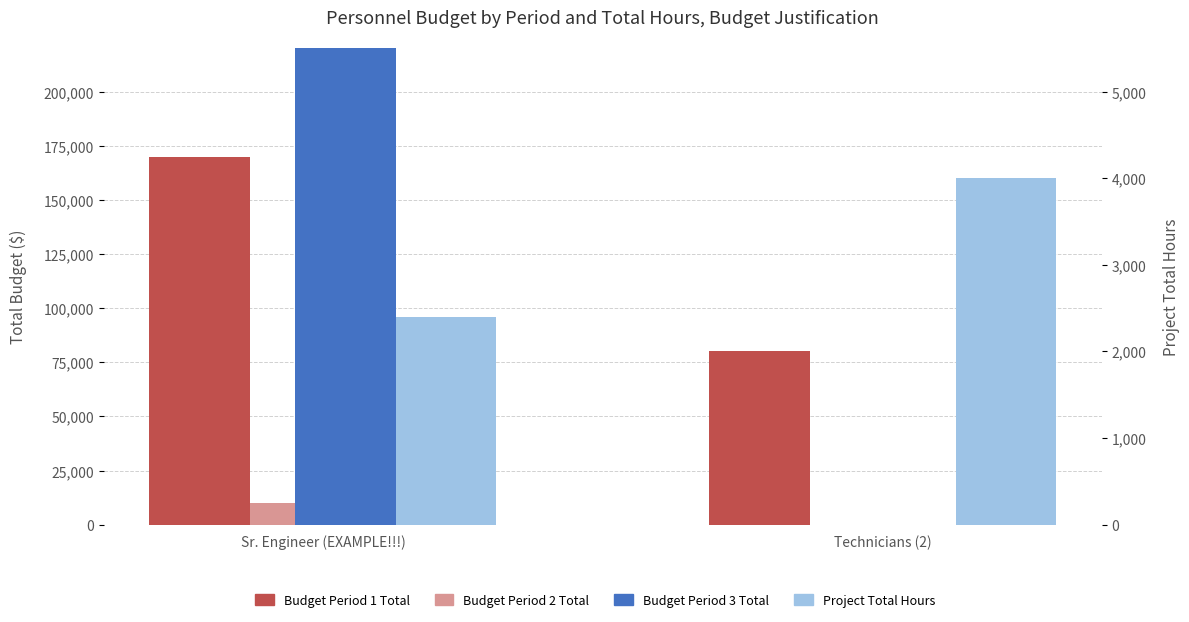

At which category is the sum across all series the highest?

Sr. Engineer (EXAMPLE!!!)